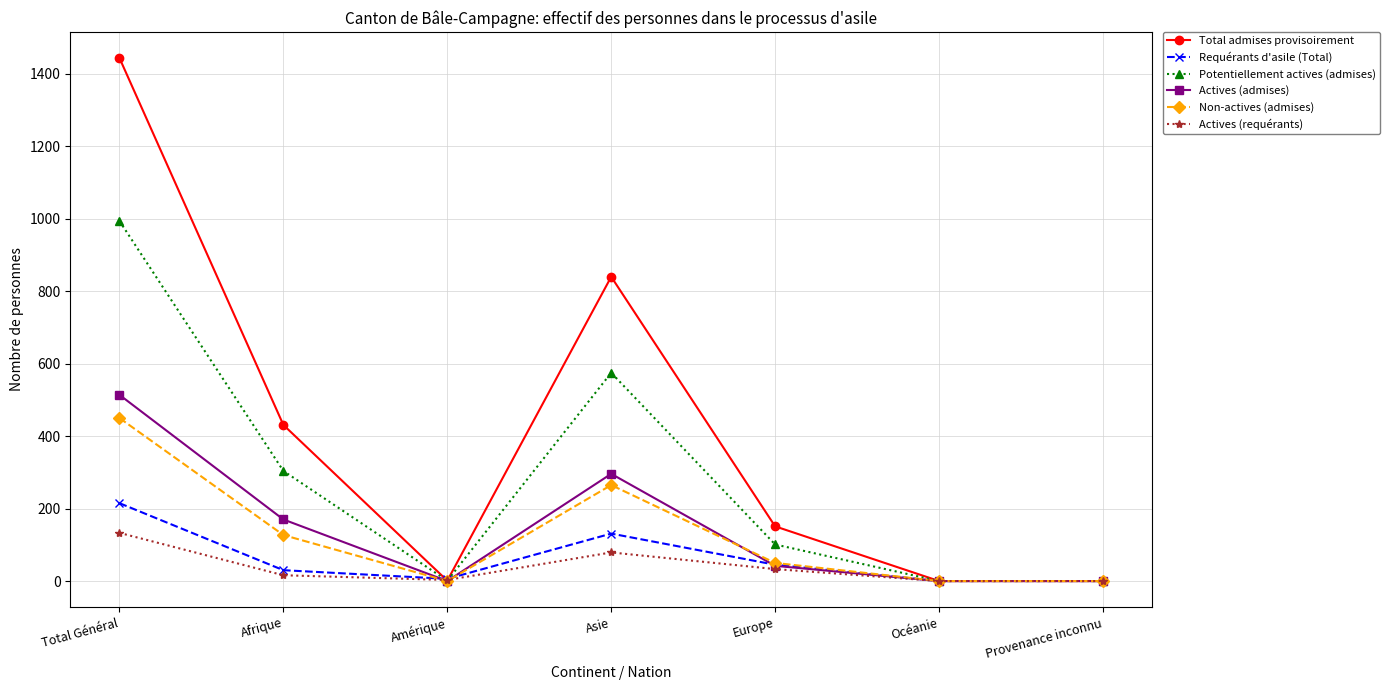

What is the label of the 7th point from the right?

Total Général